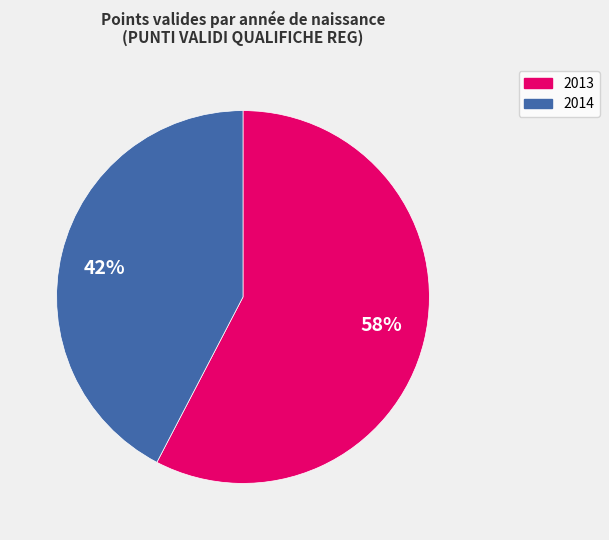

Rank the categories by value from highest to lowest.

58%, 42%